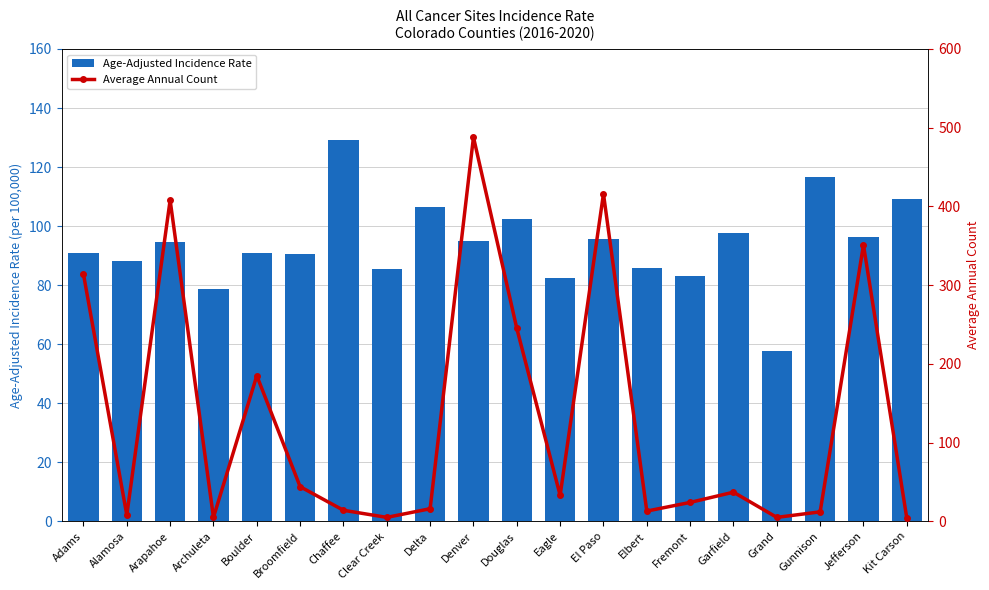

The value of Age-Adjusted Incidence Rate at Garfield is 56.7. True or false?

False